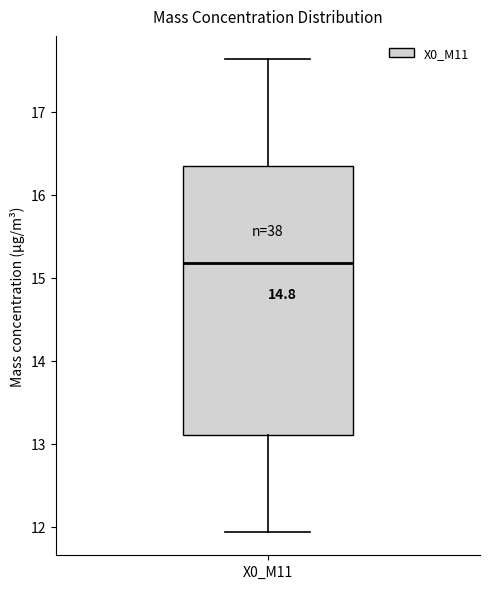

Read this box plot against the y-axis: the position of the median line, the range covered by the box, and the ends of both whiskers. The values are not printed on the chart, so give them approximately, as read against the axis.

median 15.2, box 13.1 to 16.3, whiskers 11.9 to 17.6